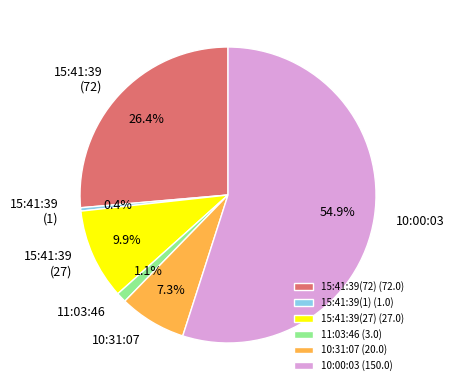

What is the smallest slice in the pie chart?

15:41:39(1) (1.0)